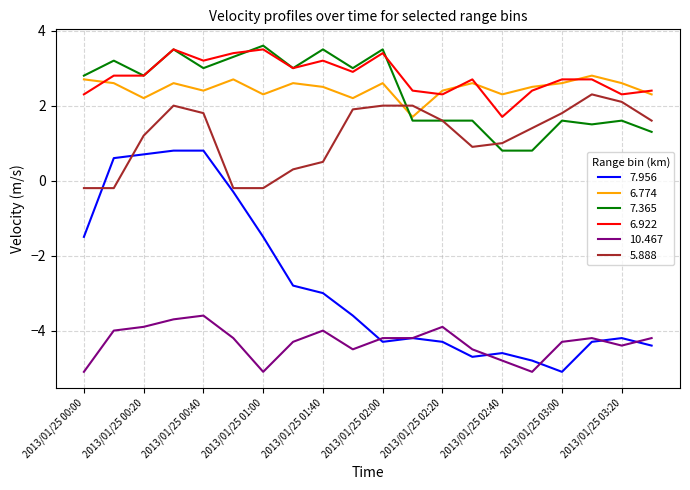

Which series has the widest spread of values?

7.956